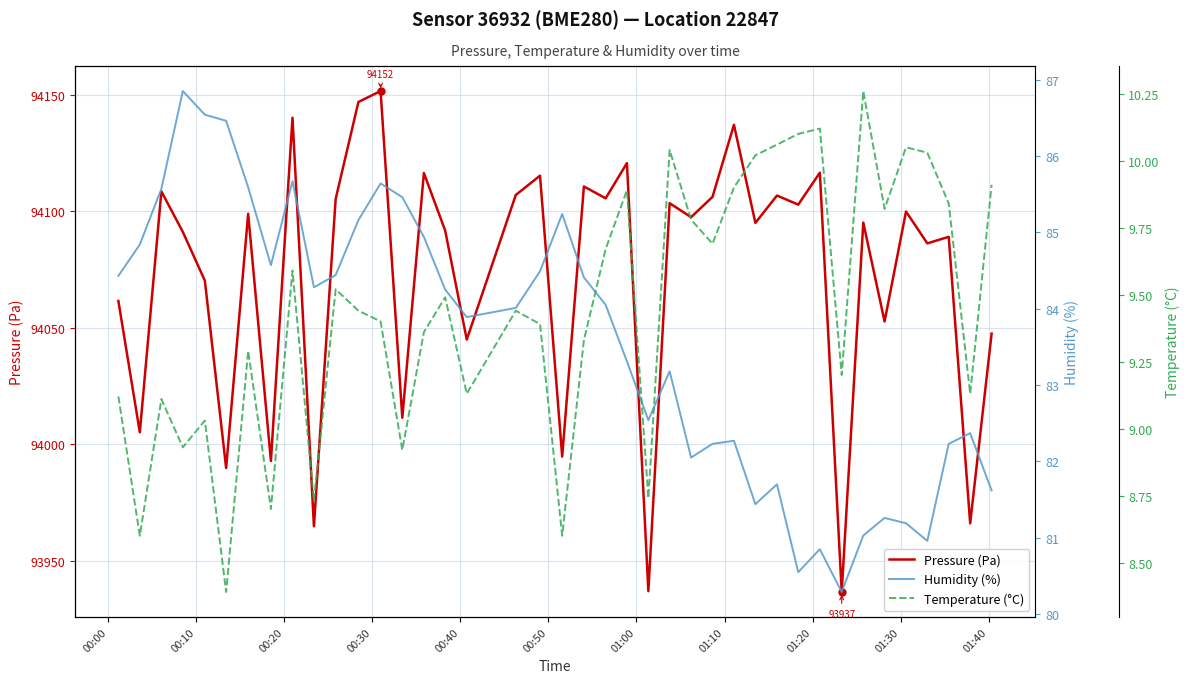

The value of Humidity (%) at 00:50 is 18.2. True or false?

False